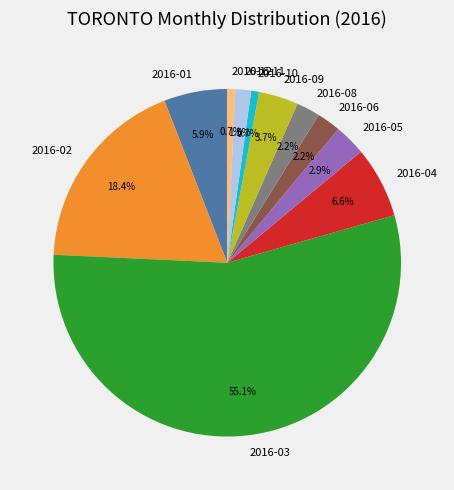

How many segments does this pie chart have?

11